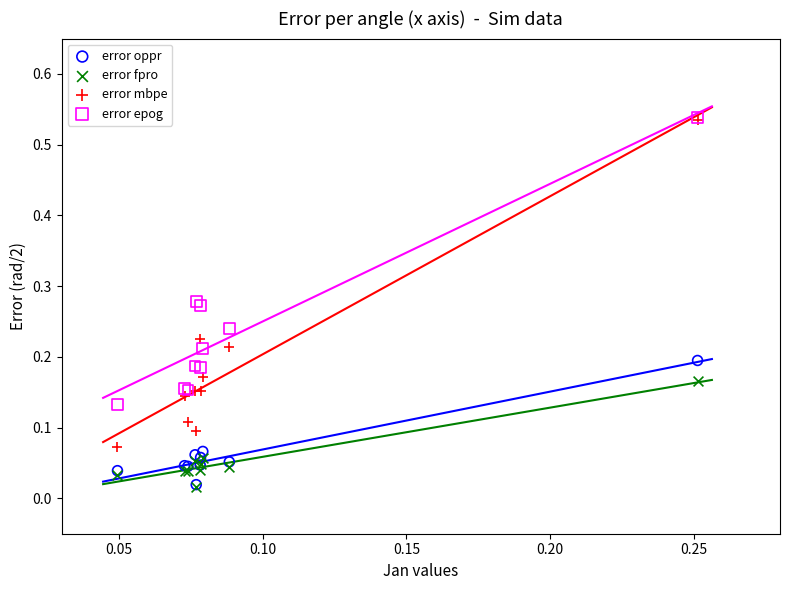

What are all the series names shown in the legend?

error oppr, error fpro, error mbpe, error epog